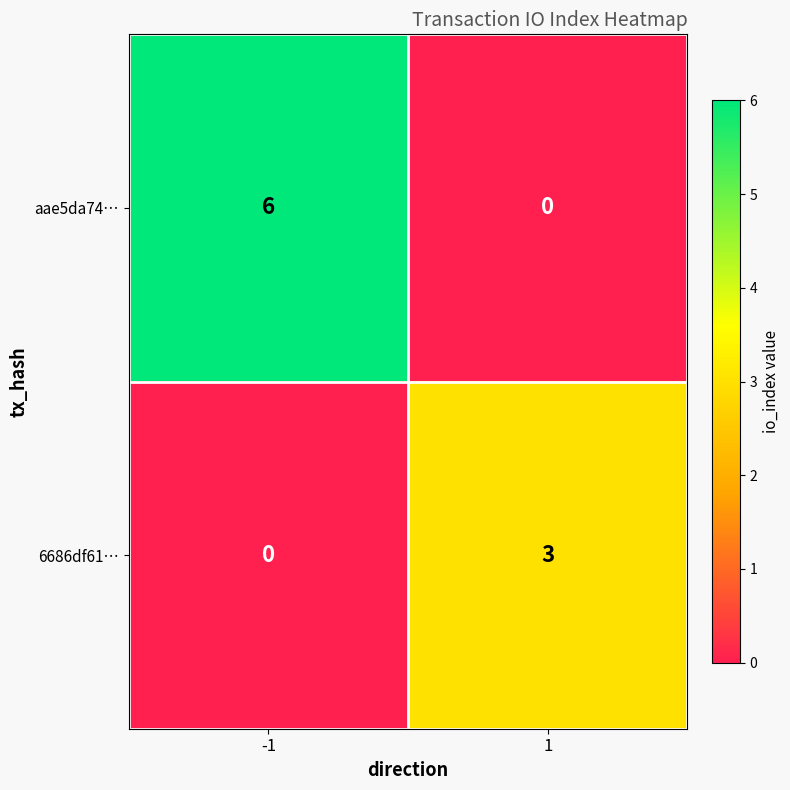

What is the average value of the aae5da74… series?

3